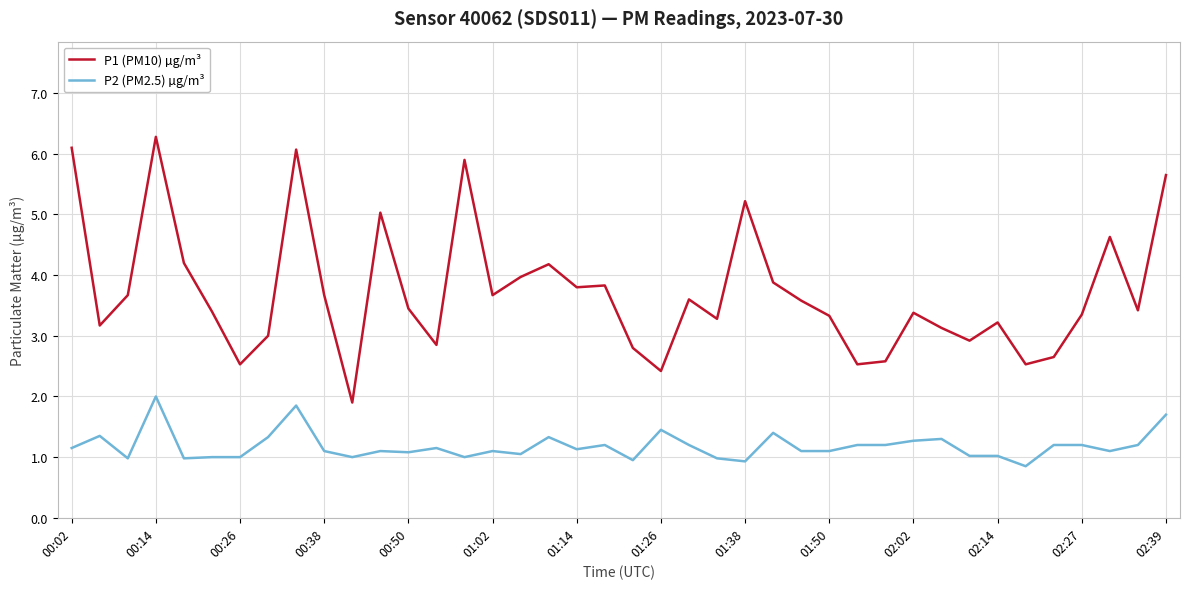

Which series has the largest total across all categories?

P1 (PM10) µg/m³